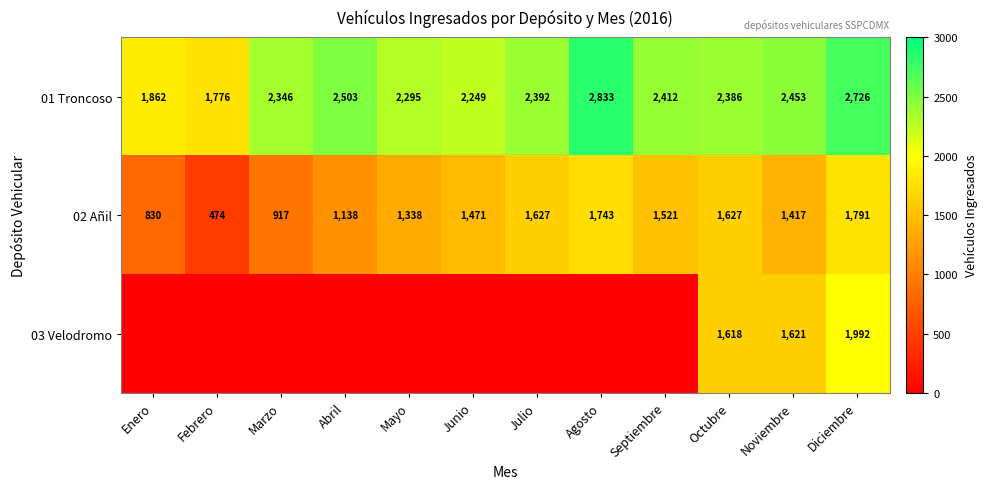

What is the spread (max minus min) of values at Abril?

2503